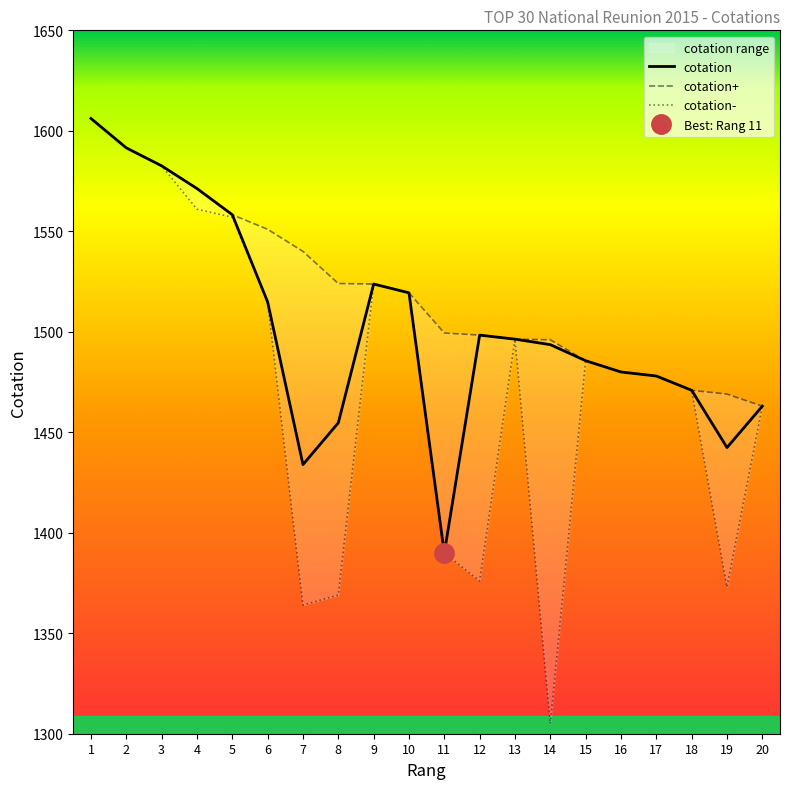

Which series changed the most between 1 and 19?

cotation-